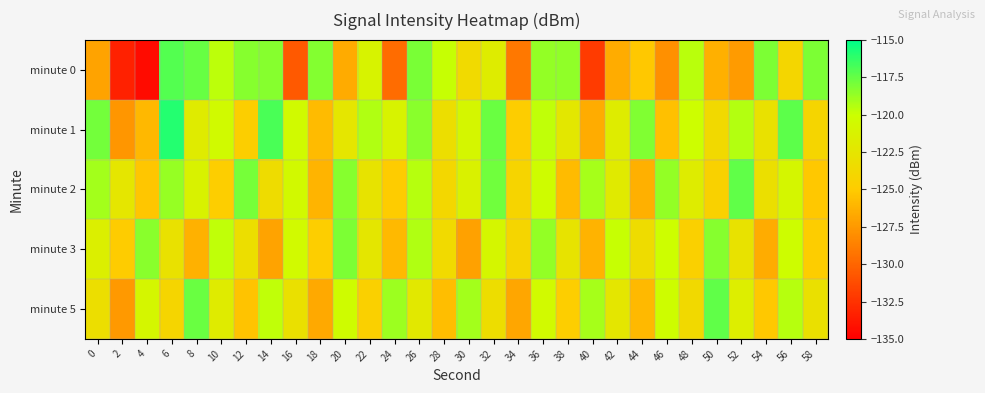

Reading right to left, list all the values displayed in this chart.

minute 0: 58=-118.0	56=-123.9	54=-118.1	52=-127.4	50=-126.4	48=-119.6	46=-127.9	44=-125.2	42=-126.5	40=-132.1	38=-118.6	36=-118.7	34=-129.1	32=-121.9	30=-123.6	28=-119.9	26=-118.0	24=-129.6	22=-121.1	20=-126.6	18=-118.2	16=-130.6	14=-118.3	12=-118.3	10=-119.7	8=-117.5	6=-117.1	4=-134.4	2=-133.3	0=-127.0
minute 1: 58=-124.1	56=-117.3	54=-122.9	52=-119.4	50=-123.7	48=-120.1	46=-125.6	44=-118.2	42=-121.8	40=-126.5	38=-122.3	36=-119.7	34=-124.9	32=-117.6	30=-120.8	28=-123.2	26=-118.4	24=-121.1	22=-119.3	20=-122.5	18=-125.8	16=-120.4	14=-116.9	12=-124.7	10=-120.4	8=-121.9	6=-115.9	4=-126.0	2=-127.6	0=-117.8
minute 2: 58=-125.2	56=-120.8	54=-123.1	52=-117.4	50=-124.5	48=-121.8	46=-118.6	44=-126.4	42=-122.0	40=-119.1	38=-125.8	36=-120.3	34=-124.2	32=-117.8	30=-121.4	28=-123.9	26=-119.5	24=-125.0	22=-122.7	20=-118.3	18=-126.1	16=-120.6	14=-123.4	12=-117.9	10=-124.8	8=-121.2	6=-118.7	4=-125.3	2=-122.5	0=-119.0
minute 3: 58=-124.9	56=-120.2	54=-126.5	52=-122.8	50=-118.3	48=-124.6	46=-120.1	44=-123.4	42=-119.9	40=-126.2	38=-122.7	36=-118.6	34=-124.1	32=-120.8	30=-127.1	28=-123.6	26=-119.3	24=-125.9	22=-122.4	20=-118.1	18=-124.8	16=-120.5	14=-127.0	12=-123.2	10=-119.7	8=-126.3	6=-122.9	4=-118.4	2=-125.0	0=-121.5
minute 5: 58=-123.0	56=-119.5	54=-125.2	52=-121.7	50=-117.4	48=-123.7	46=-120.2	44=-125.9	42=-122.4	40=-119.1	38=-124.8	36=-120.5	34=-126.8	32=-123.3	30=-119.0	28=-125.7	26=-122.2	24=-118.9	22=-124.6	20=-120.3	18=-126.7	16=-123.0	14=-119.7	12=-125.4	10=-121.9	8=-117.6	6=-124.1	4=-120.8	2=-127.5	0=-123.2